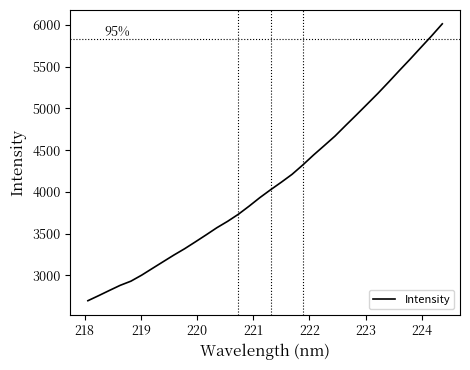

What is the minimum value shown in the chart?

2694.0